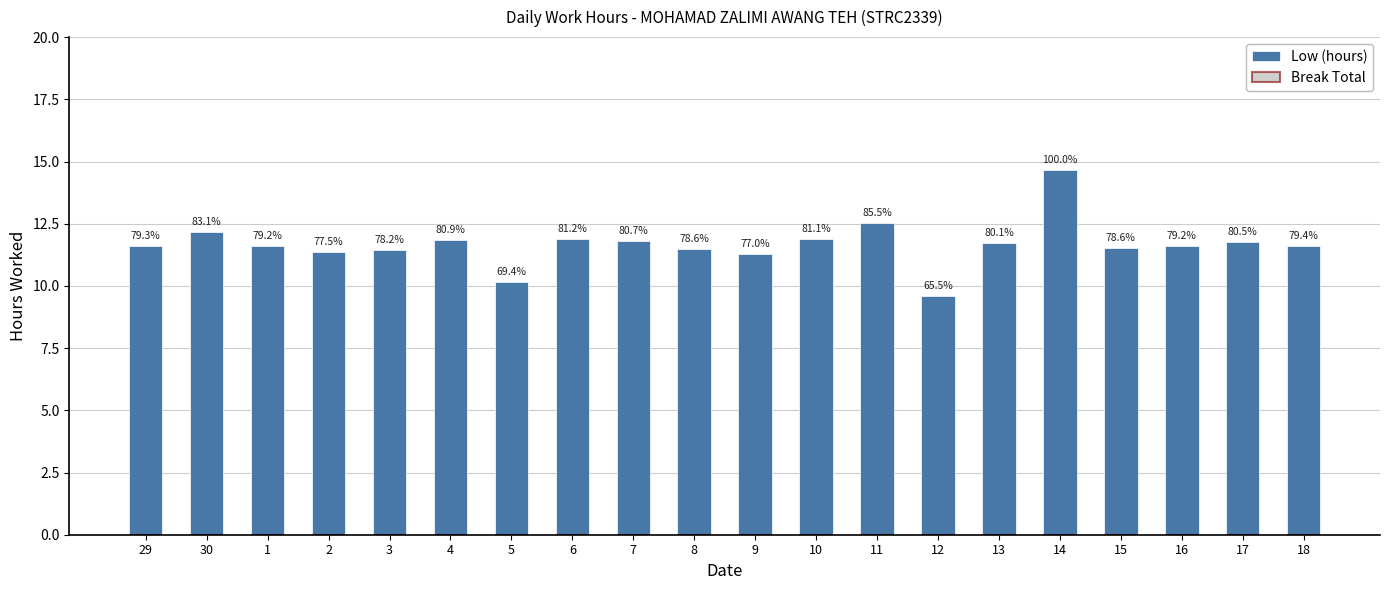

Does the chart contain stacked bars?

No